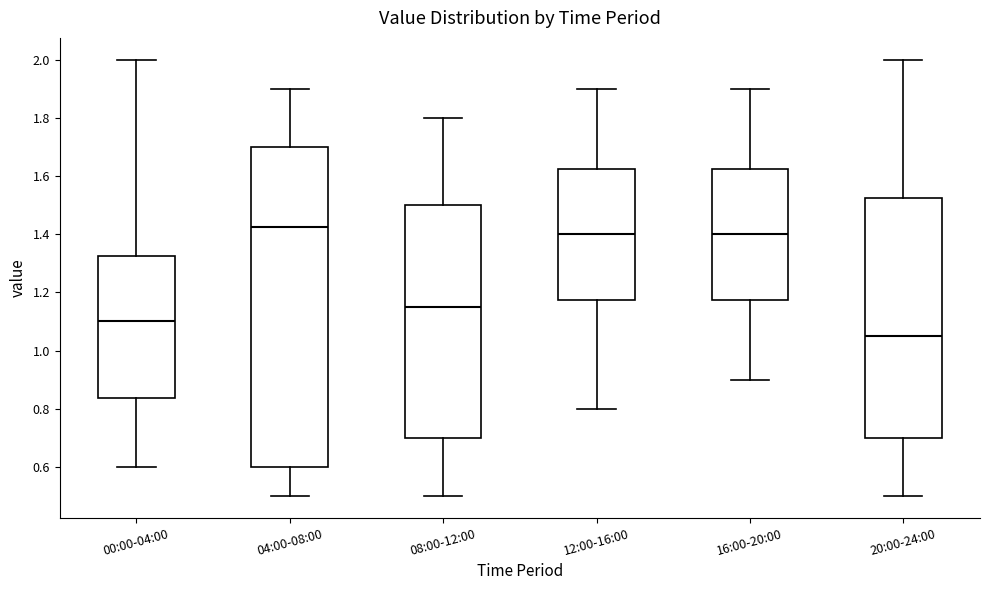

Which box has the highest median line?

04:00-08:00